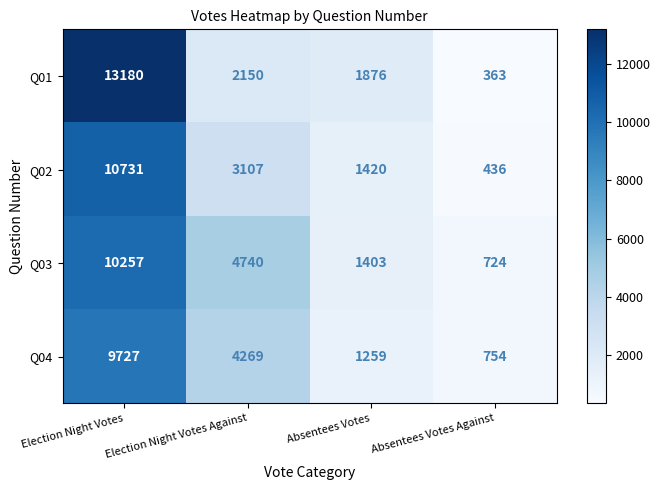

True or false: Q01 has a value of 13180 at Election Night Votes.

True